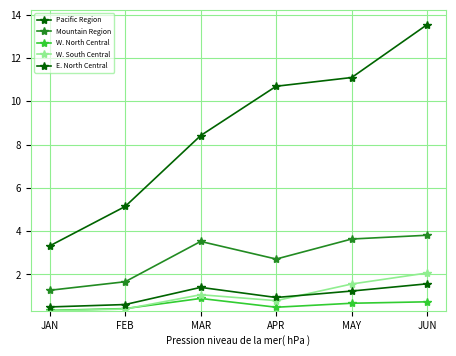

At which category does W. South Central reach its first local valley?

APR